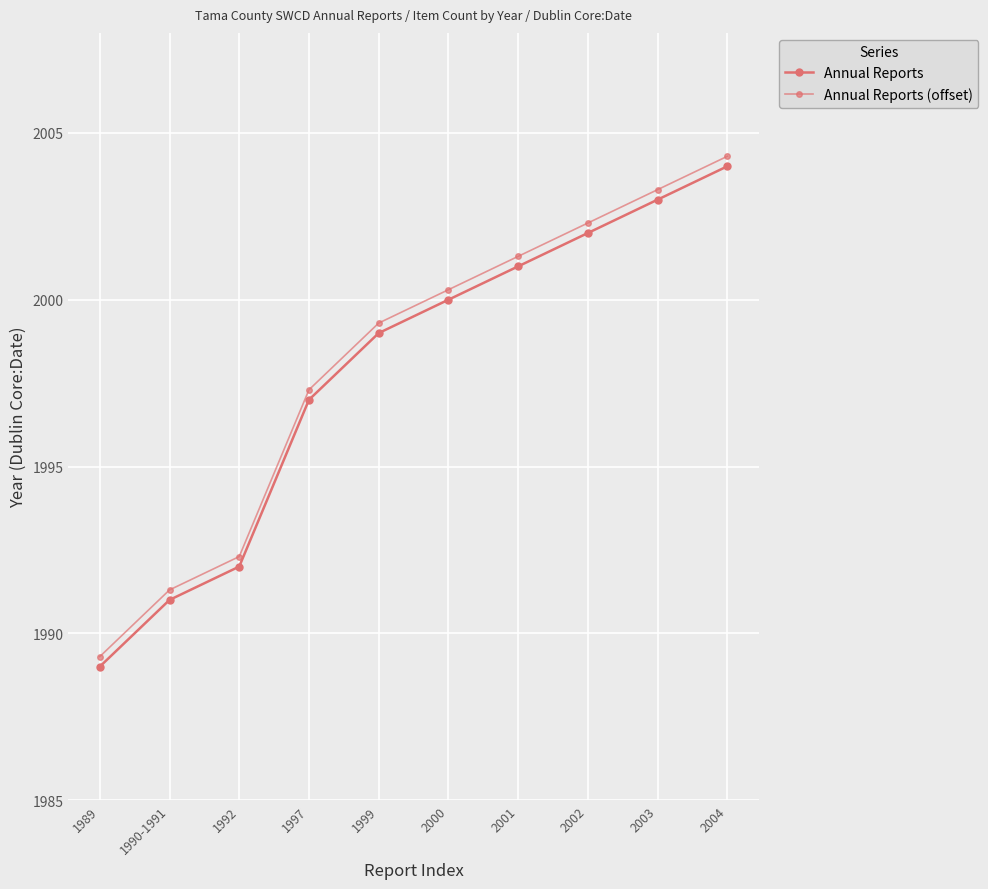

Is this an area chart (filled region under the line)?

No